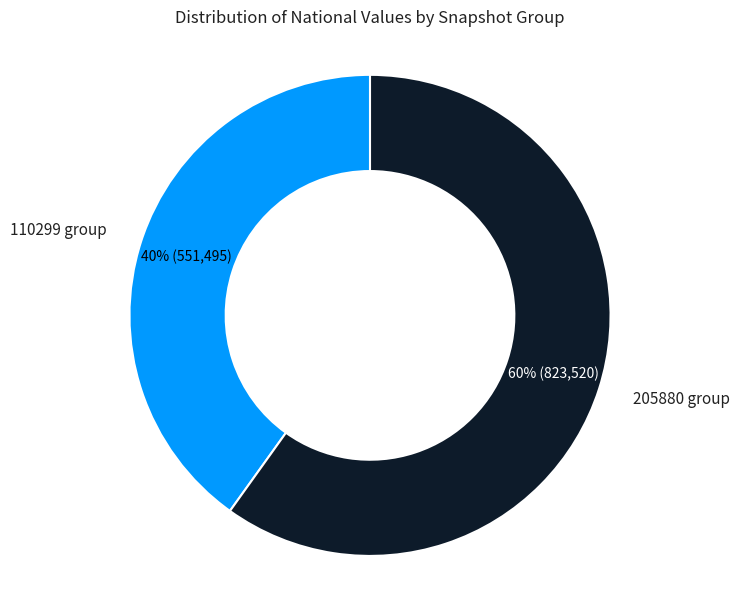

Is there any slice that represents more than half of the pie?

Yes